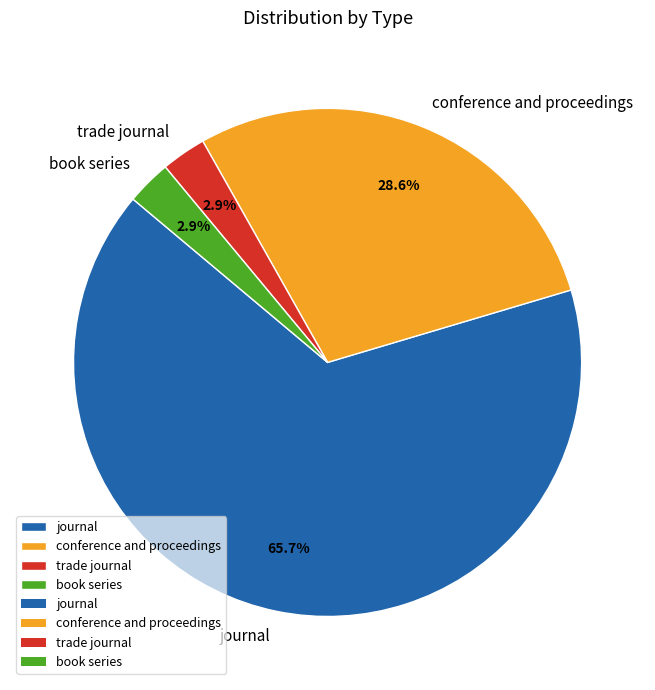

To the nearest percent, what is the combined percentage of conference and proceedings and journal?

94%